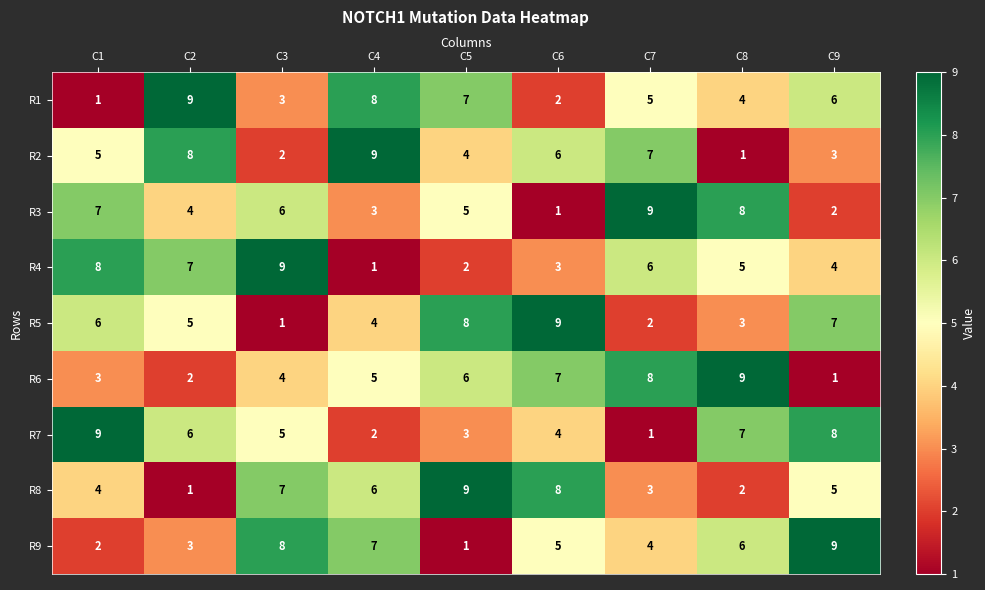

Rank the categories by R6 value from lowest to highest.

C9, C2, C1, C3, C4, C5, C6, C7, C8